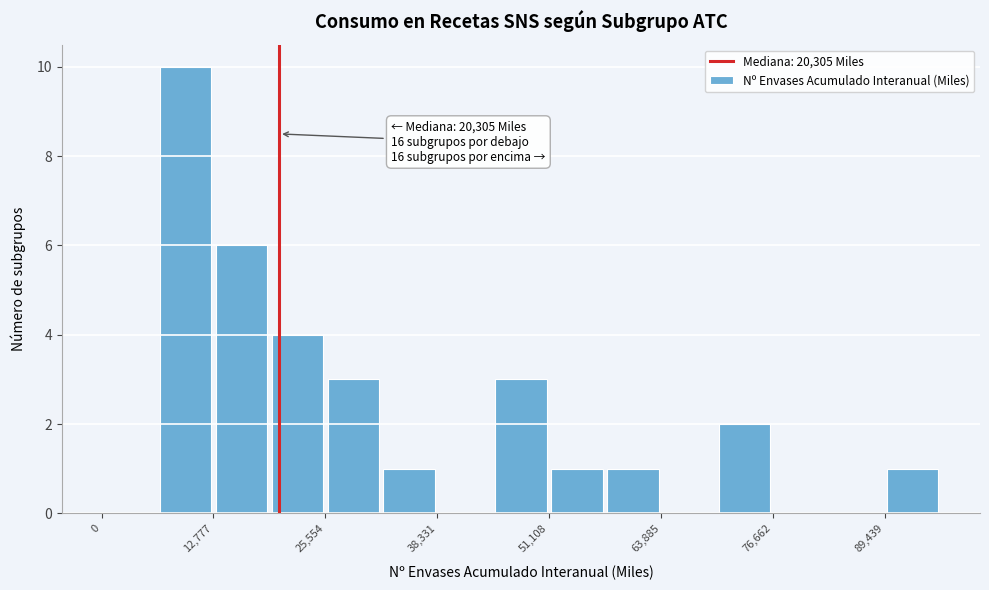

Read against the x-axis, roughly where is the centre of the tallest bar?

10000